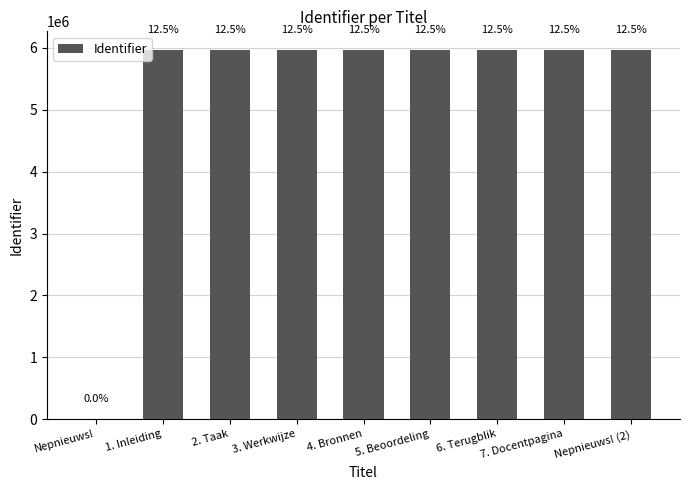

Which category has the highest value across all series?

Nepnieuws! (2)